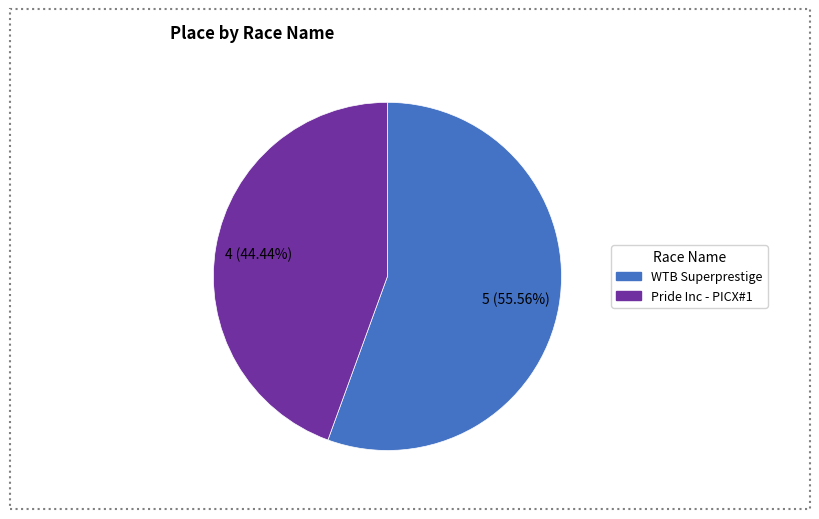

How many segments does this pie chart have?

2